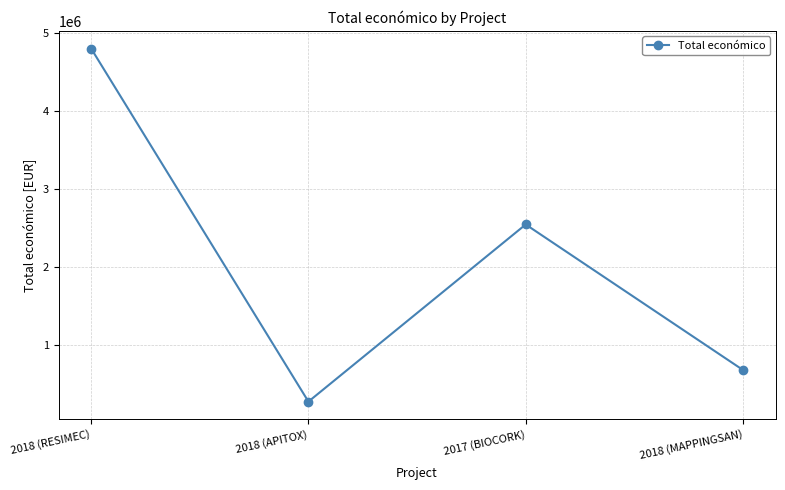

List the labels in order of value, smallest first.

2018 (APITOX), 2018 (MAPPINGSAN), 2017 (BIOCORK), 2018 (RESIMEC)